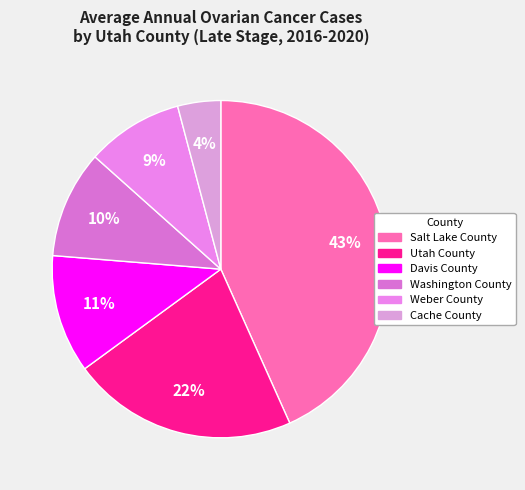

Is it true that Davis County is 23% of the pie?

False